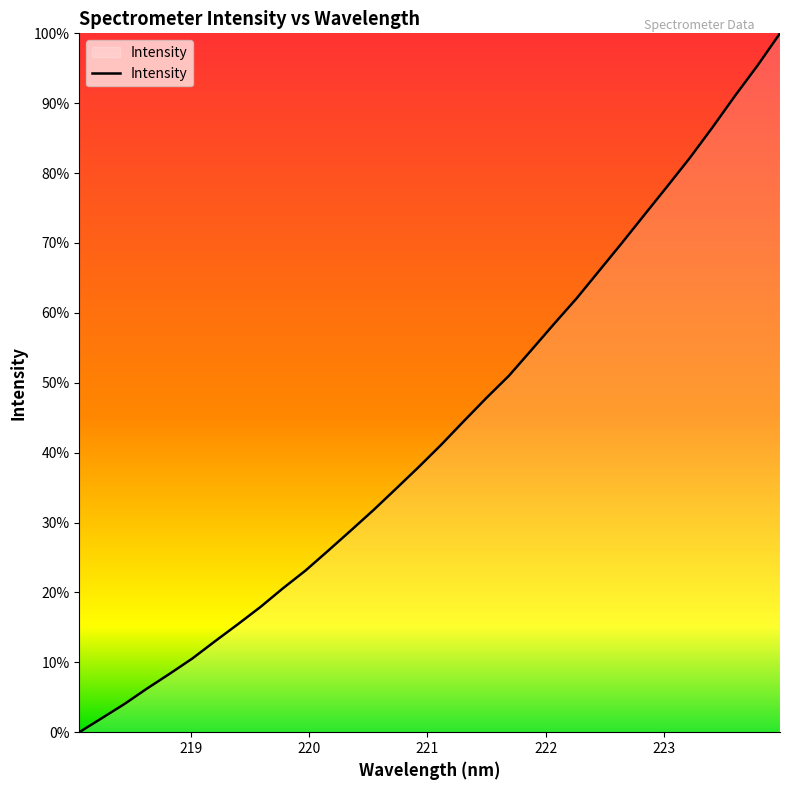

True or false: there are more than 1 points higher than both neighbors.

False